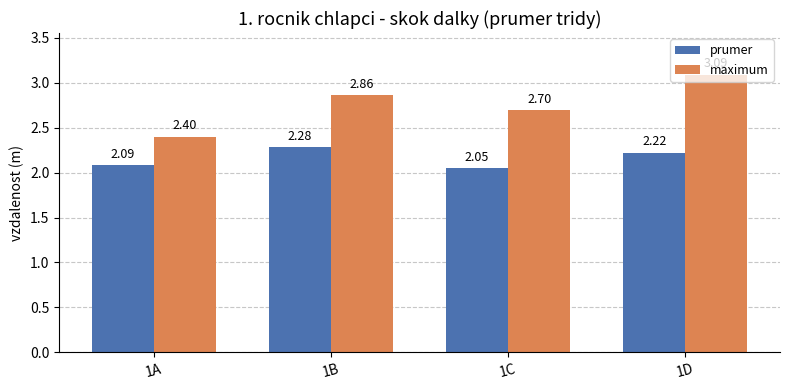

True or false: prumer has a value of 4.0 at 1B.

False